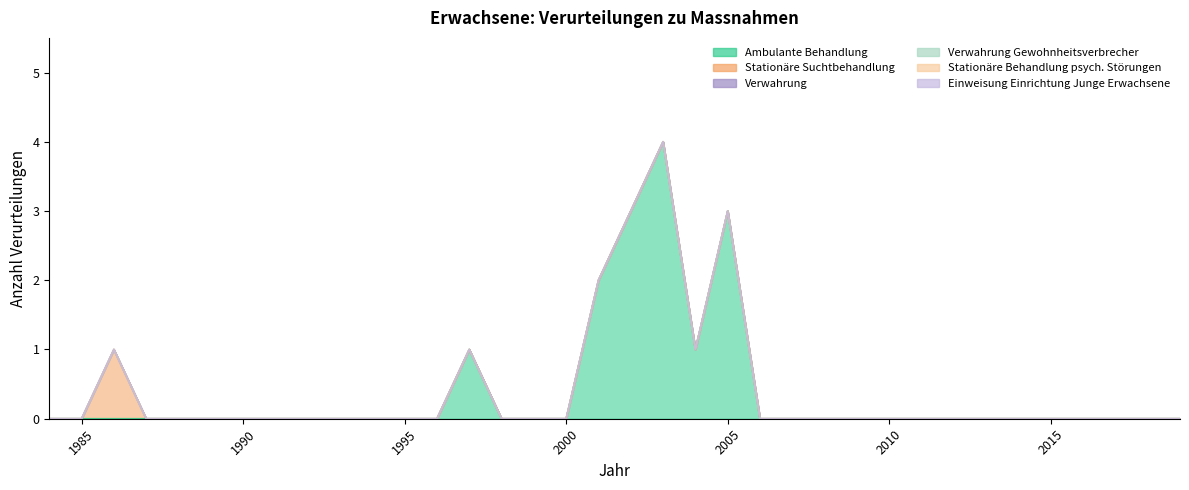

True or false: Verwahrung Gewohnheitsverbrecher and Verwahrung intersect in this chart.

False